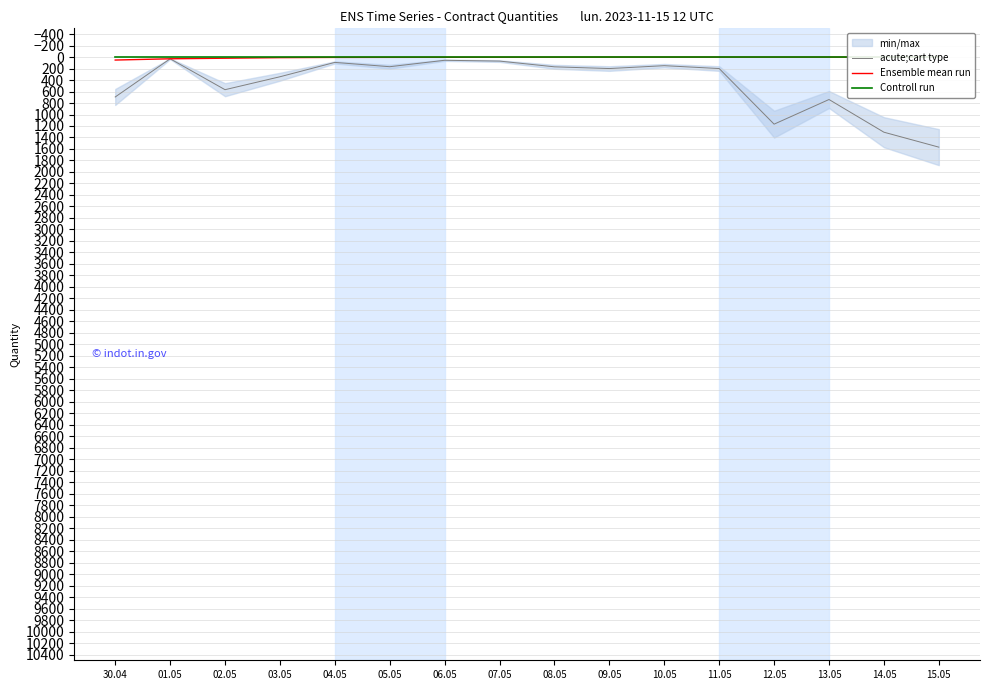

Which series has the largest total across all categories?

acute;cart type